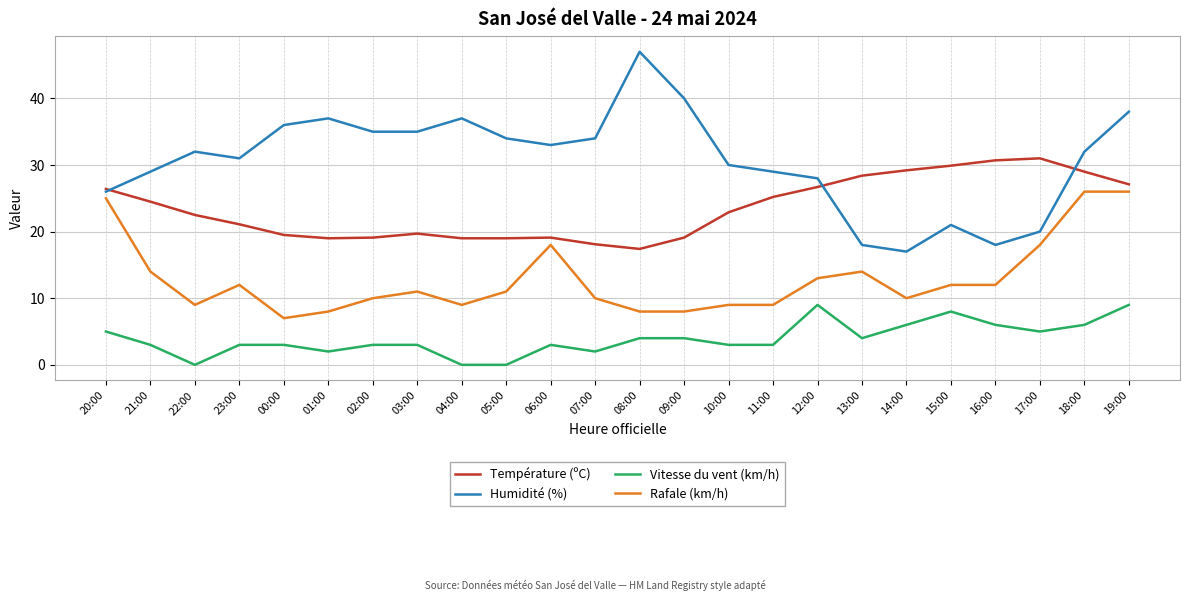

True or false: Rafale (km/h) and Vitesse du vent (km/h) intersect in this chart.

False